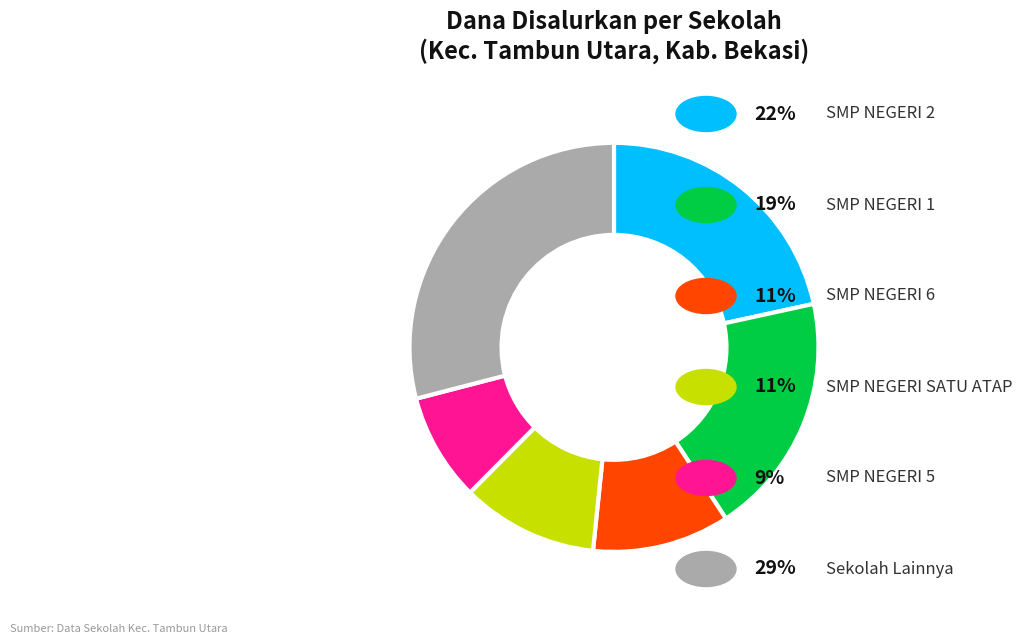

Is there a majority slice in this chart?

No